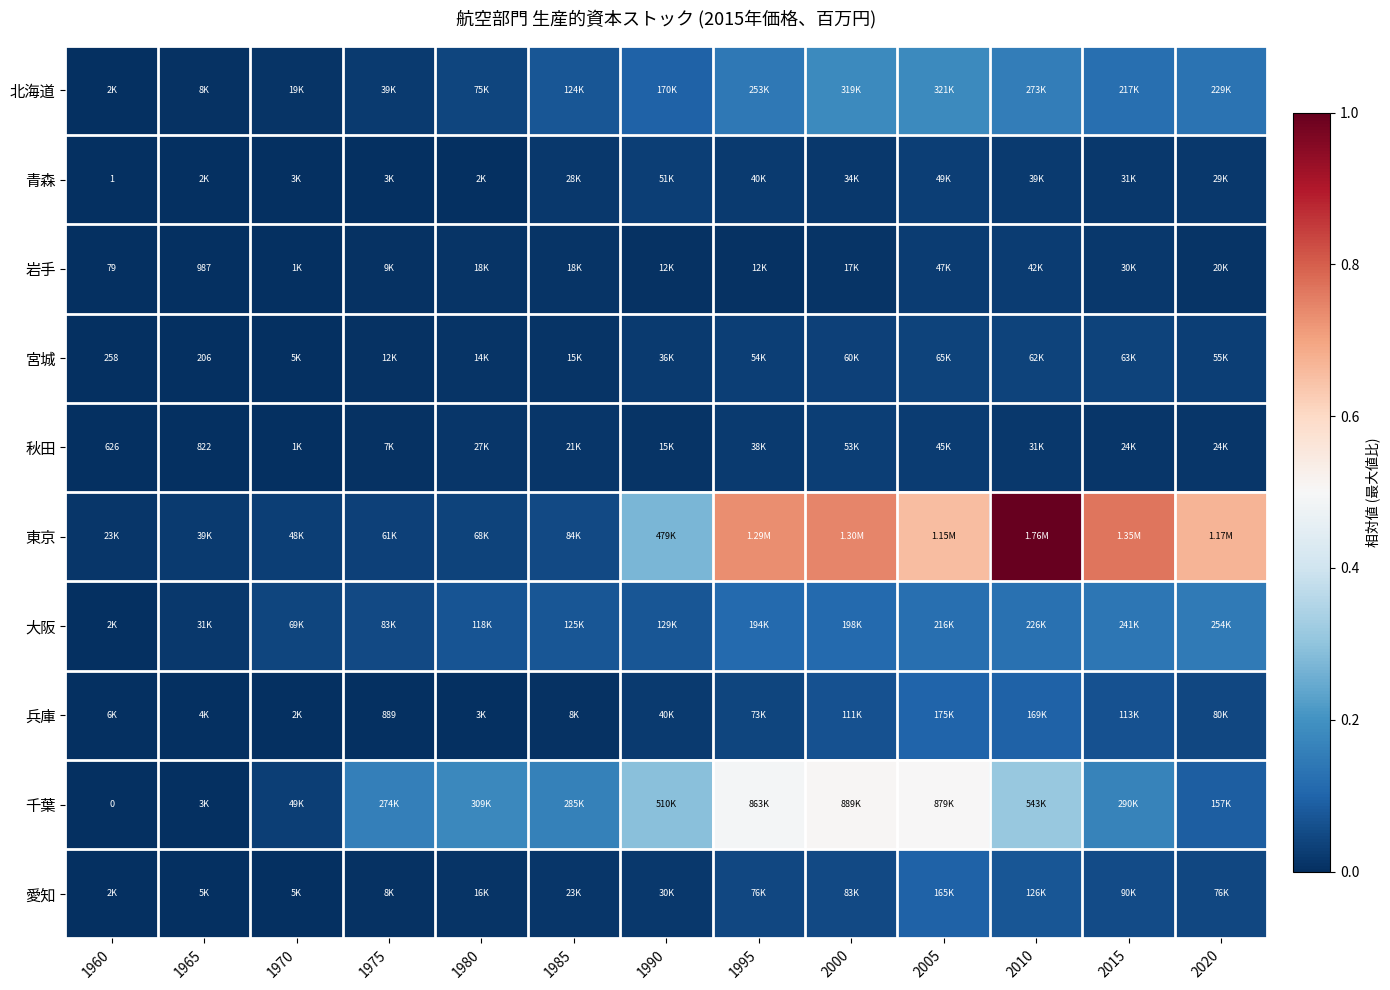

Which series has the widest spread of values?

東京